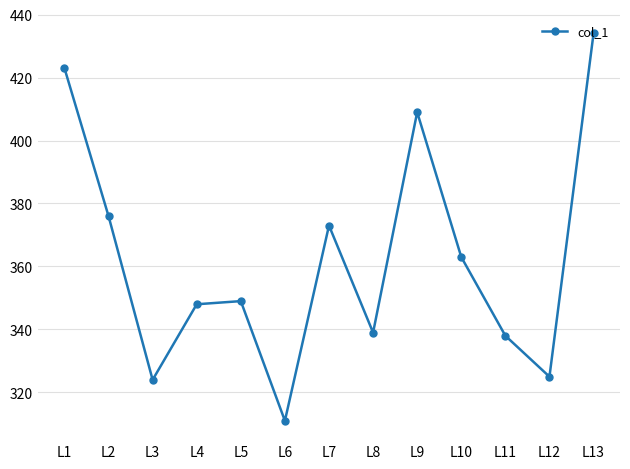

What is the change in value from L11 to L13?

+96